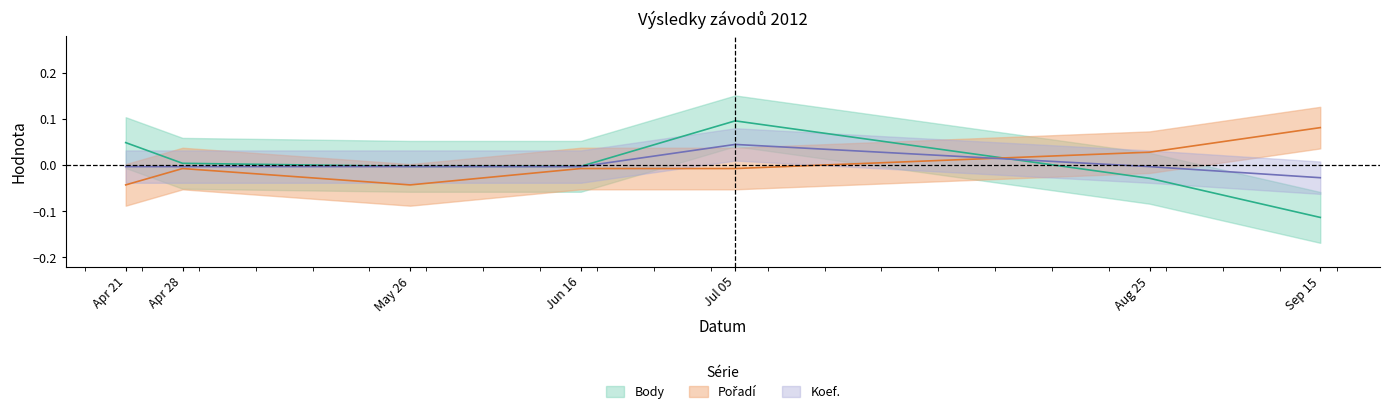

At how many categories does at least one series exceed 0?

5